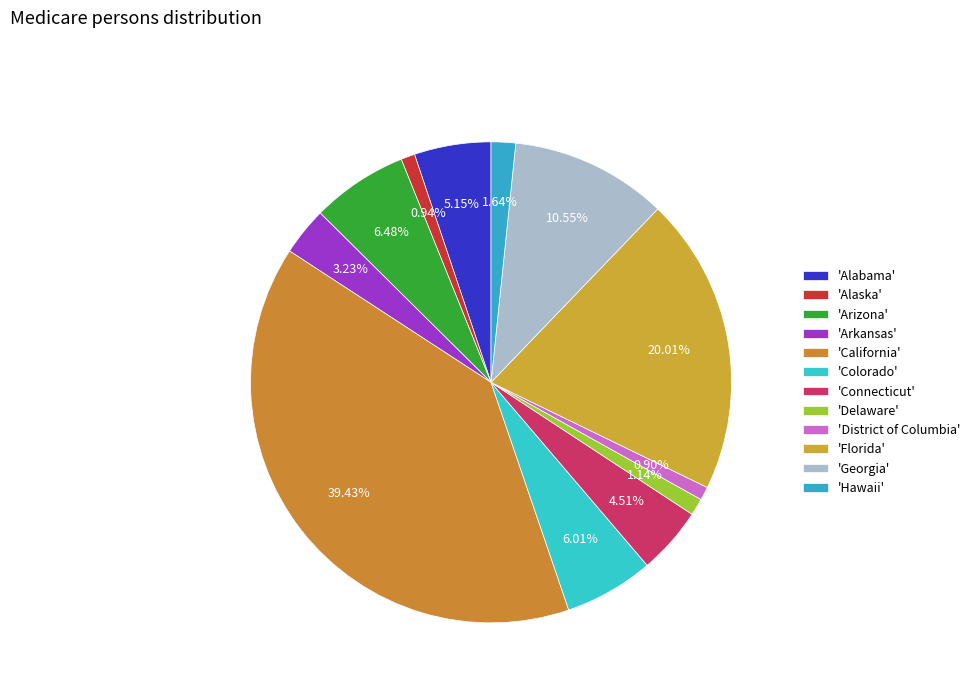

Count the number of slices in the pie.

12